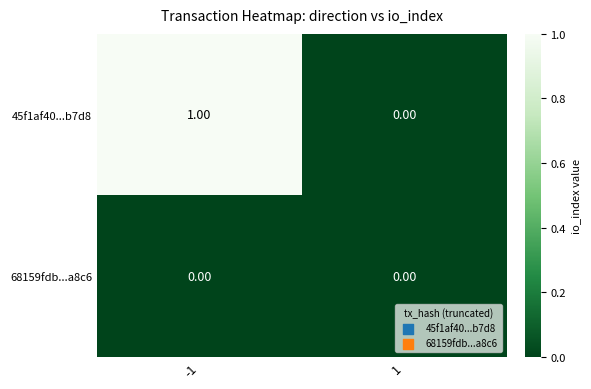

Which series has the largest total across all categories?

45f1af40...b7d8